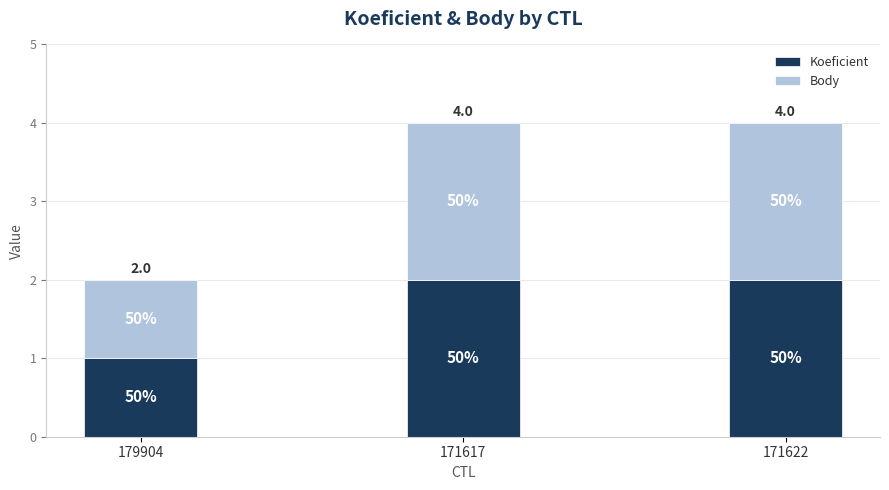

How many bars are there in total?

3